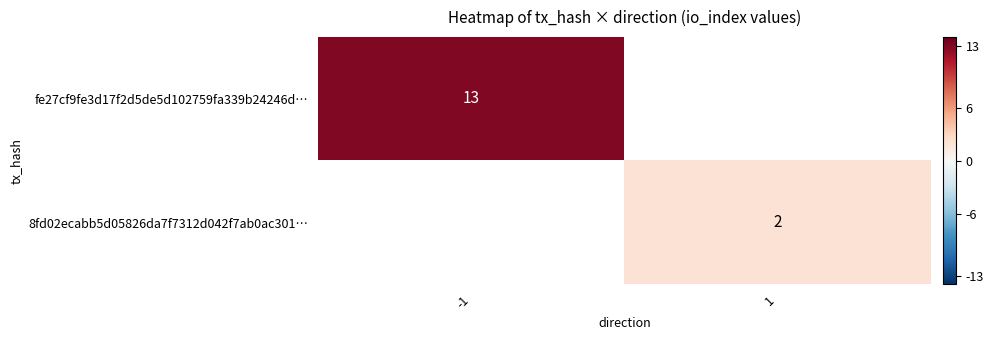

The 8fd02ecabb5d05826da7f7312d042f7ab0ac301… series shows 2 at 1. True or false?

True